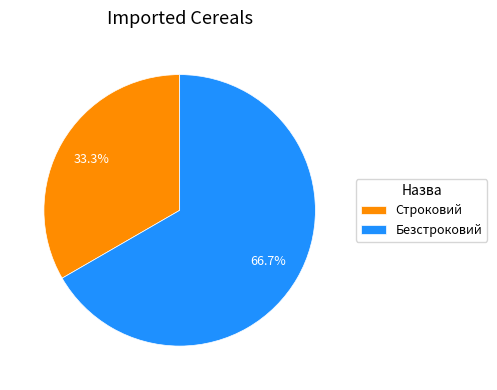

How many slices are in this pie chart?

2